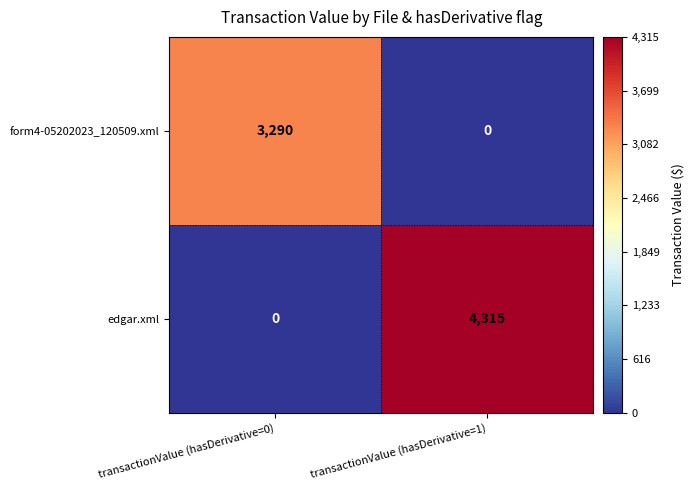

The form4-05202023_120509.xml series shows 2147 at transactionValue (hasDerivative=1). True or false?

False